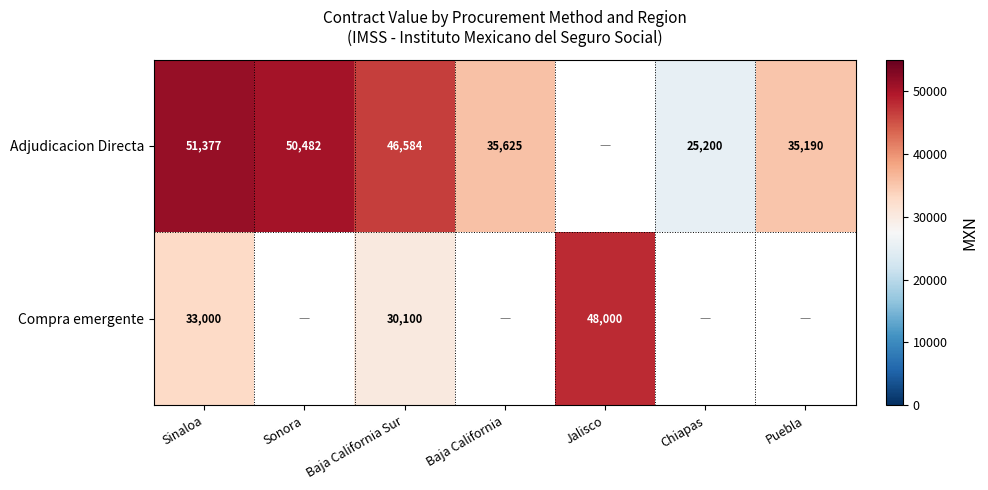

Rank the series at Sinaloa from lowest to highest value.

Compra emergente, Adjudicacion Directa